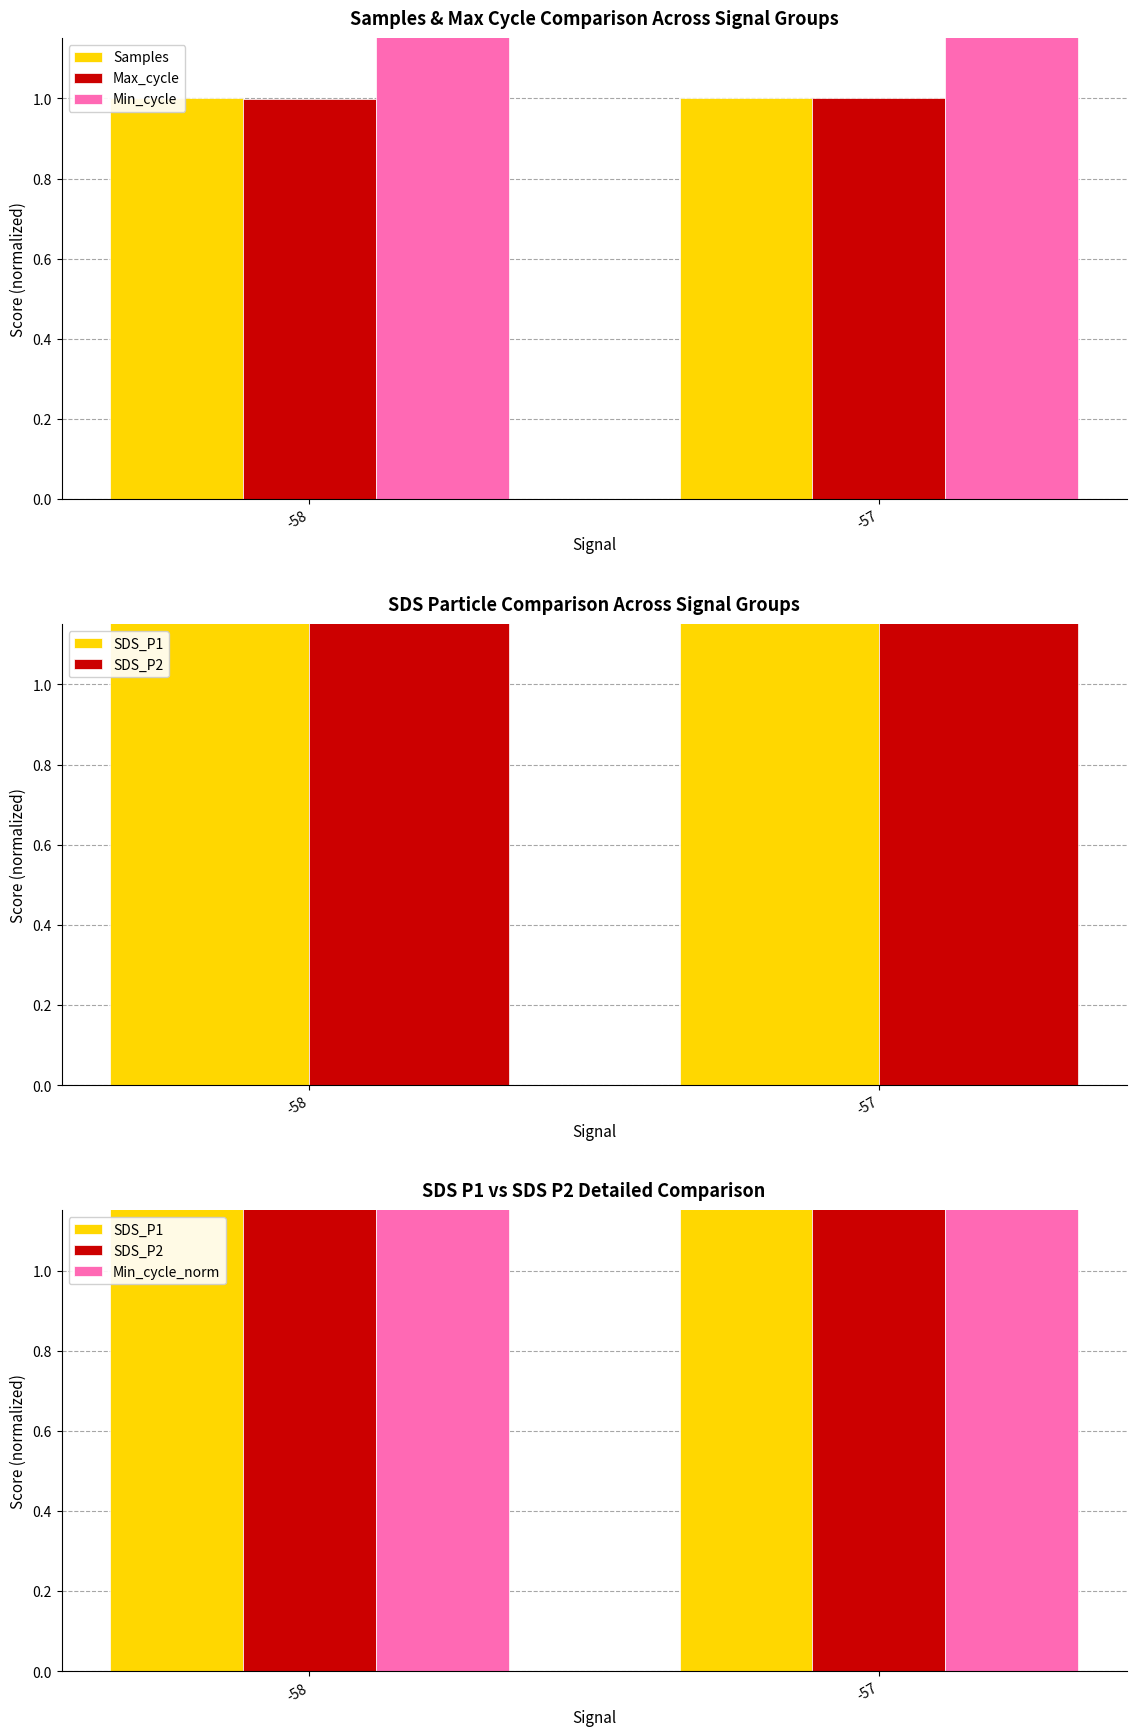

Which series has the widest spread of values?

SDS_P1